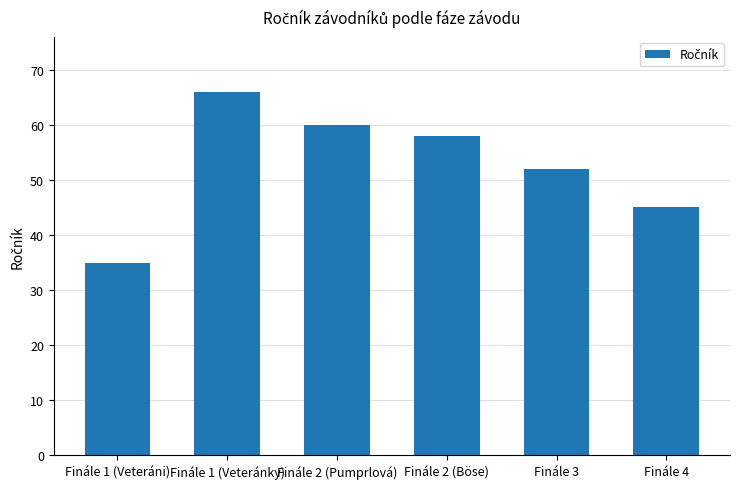

What position from the left is Finále 4?

6